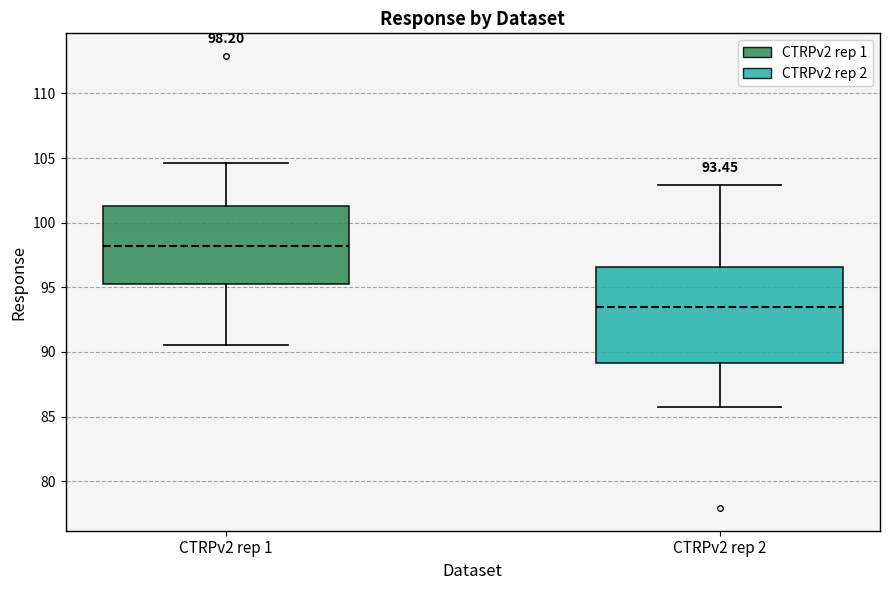

Comparing the boxes themselves (not the whiskers), which one is the tallest?

CTRPv2 rep 2